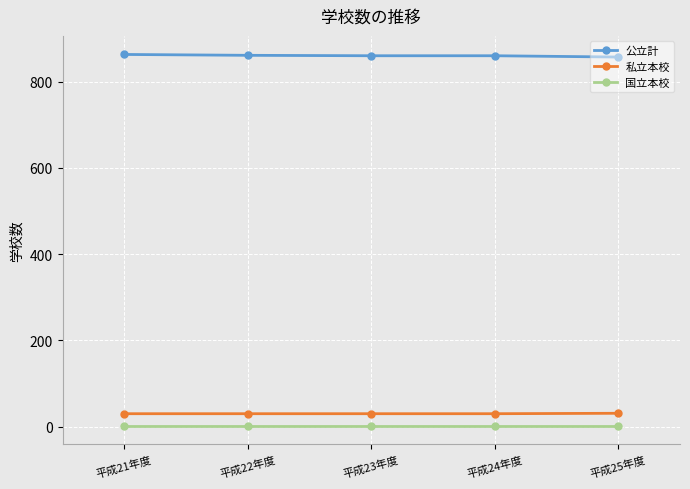

What is the greatest value displayed?

863